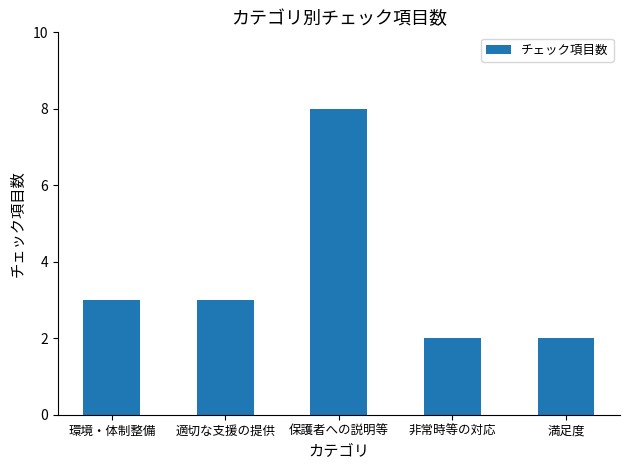

How many data points does each series have?

5